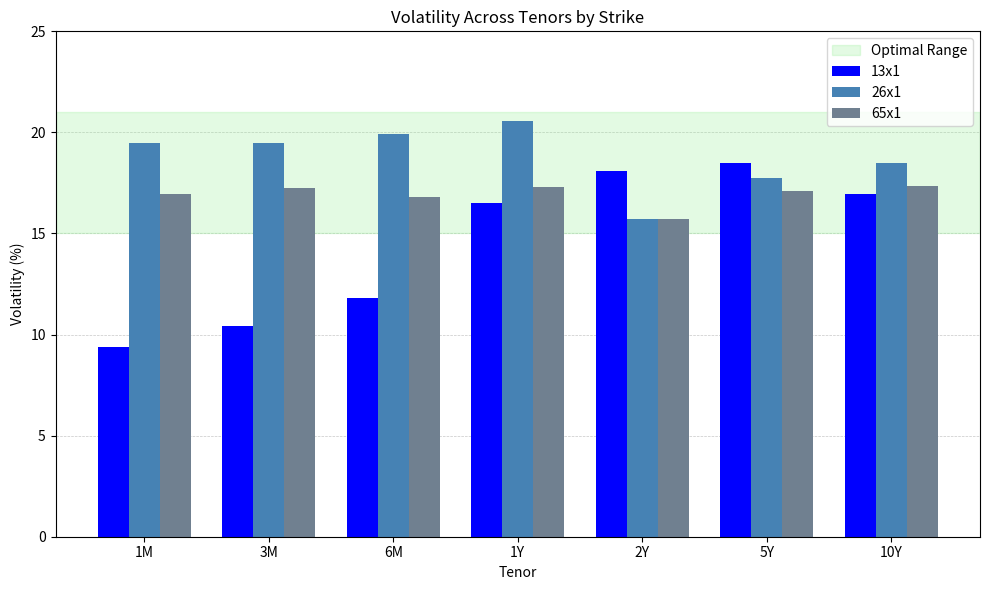

What is the average value of the 13x1 series?

14.5